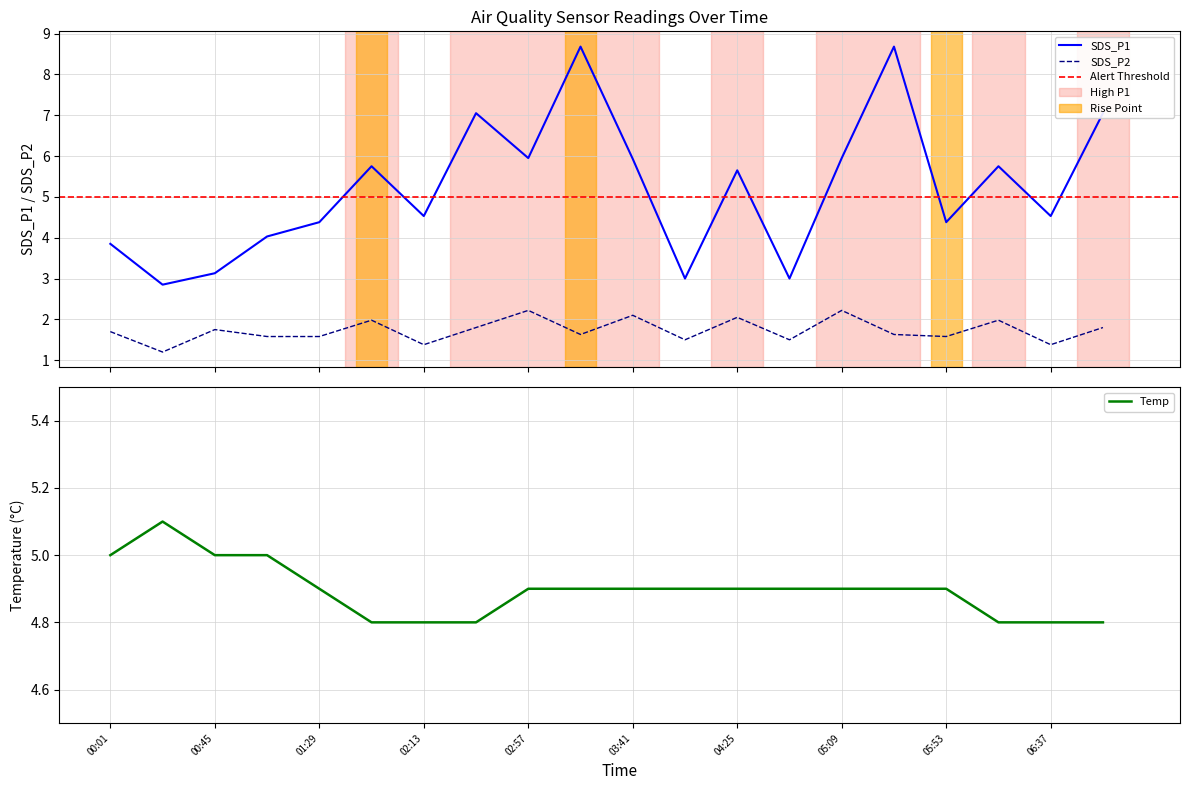

What is the minimum value shown in the chart?

1.2